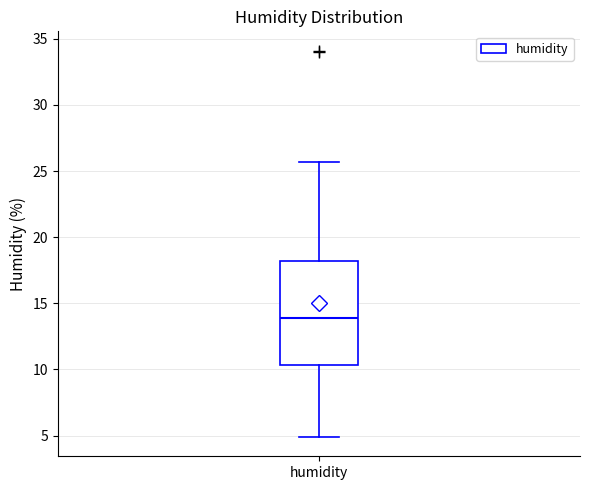

Read this box plot against the y-axis: the position of the median line, the range covered by the box, and the ends of both whiskers. The values are not printed on the chart, so give them approximately, as read against the axis.

median 14.0, box 10.5 to 18.0, whiskers 5.0 to 25.5